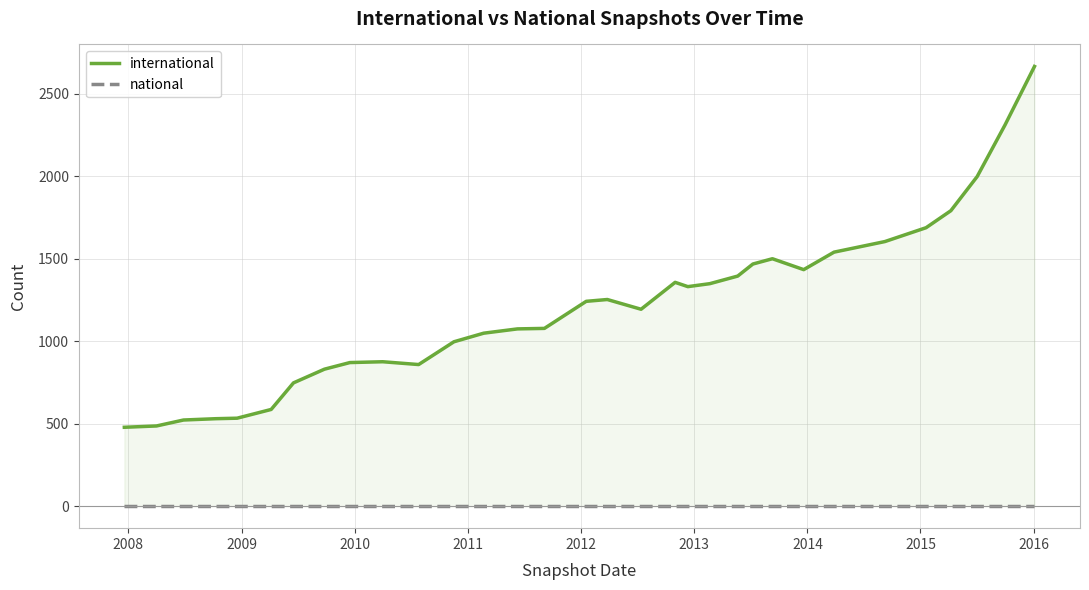

How many data points in international are less than 1241?

16